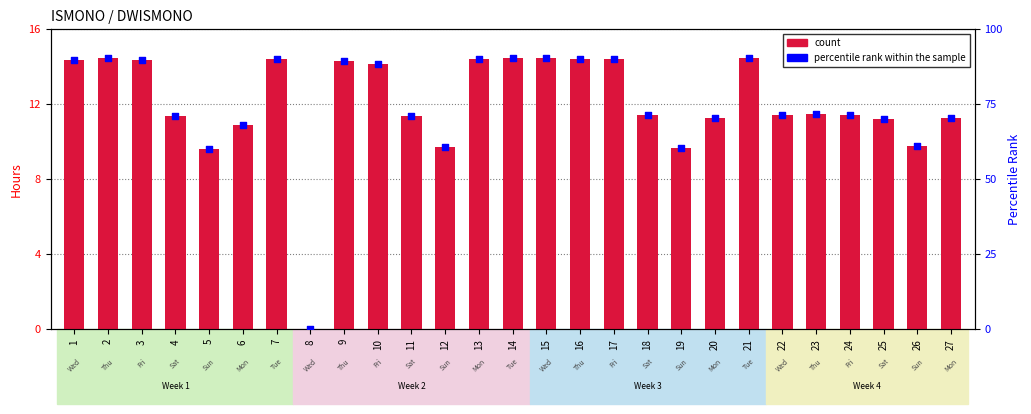

At how many categories does at least one series exceed 77?

12